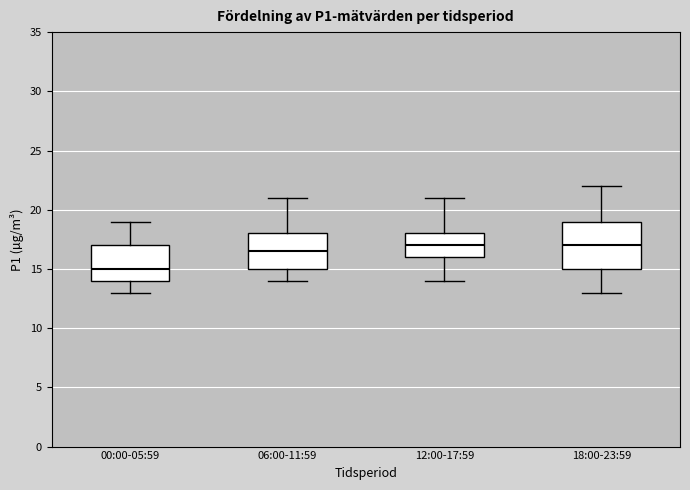

Where does the upper whisker of the box for 12:00-17:59 end on the y-axis? The values are not printed on the chart, so give them approximately, as read against the axis.

21.0